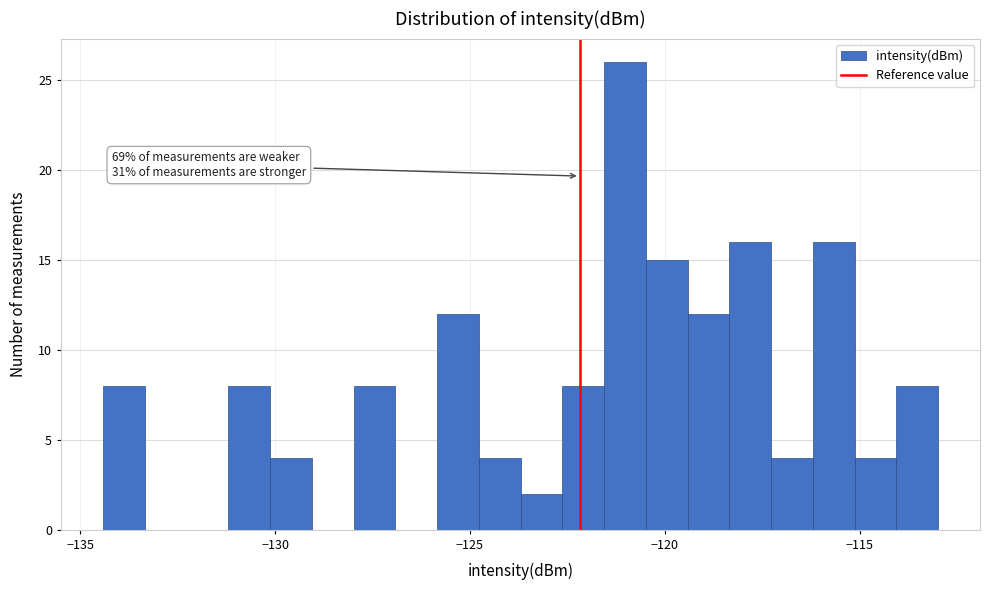

Read against the x-axis, roughly where is the centre of the tallest bar?

-121.0